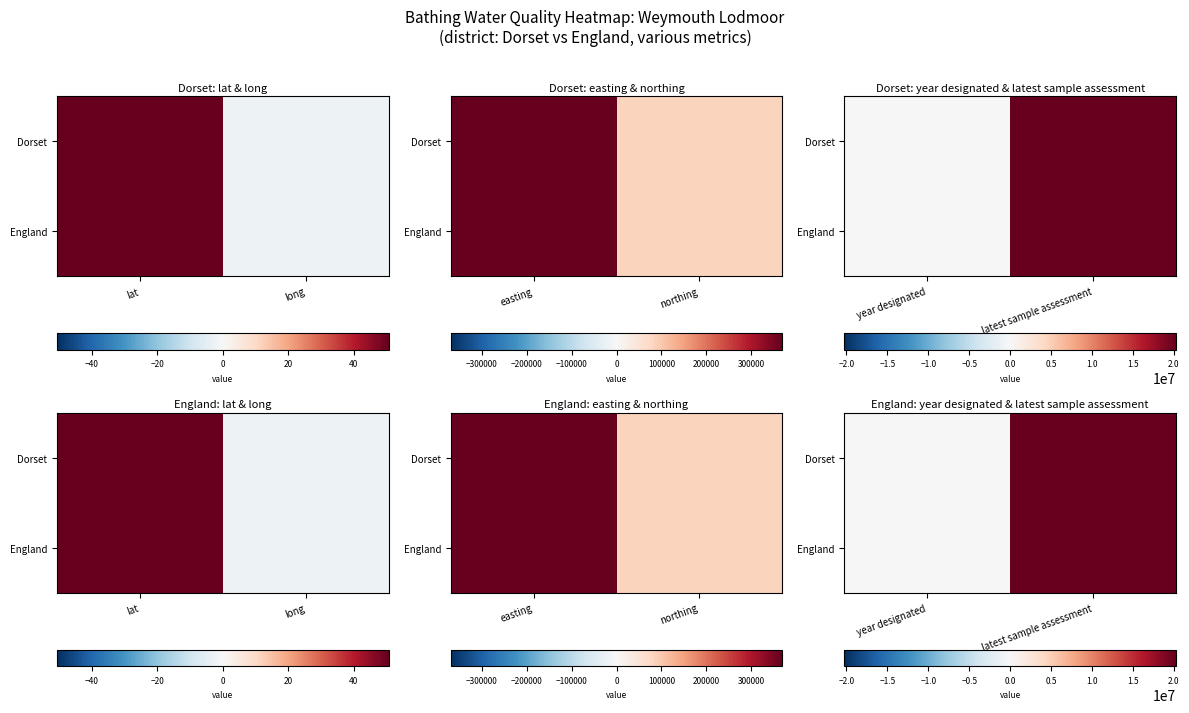

At which label is England closest to 10121246?

year designated